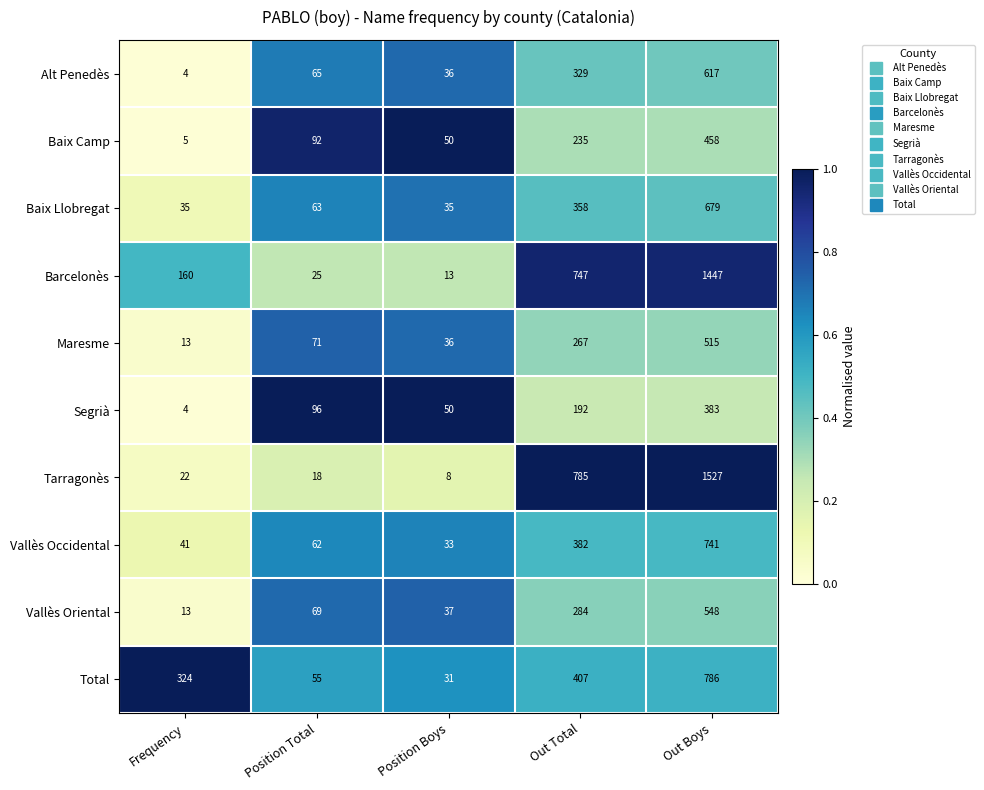

At which category is the sum across all series the highest?

Out Boys